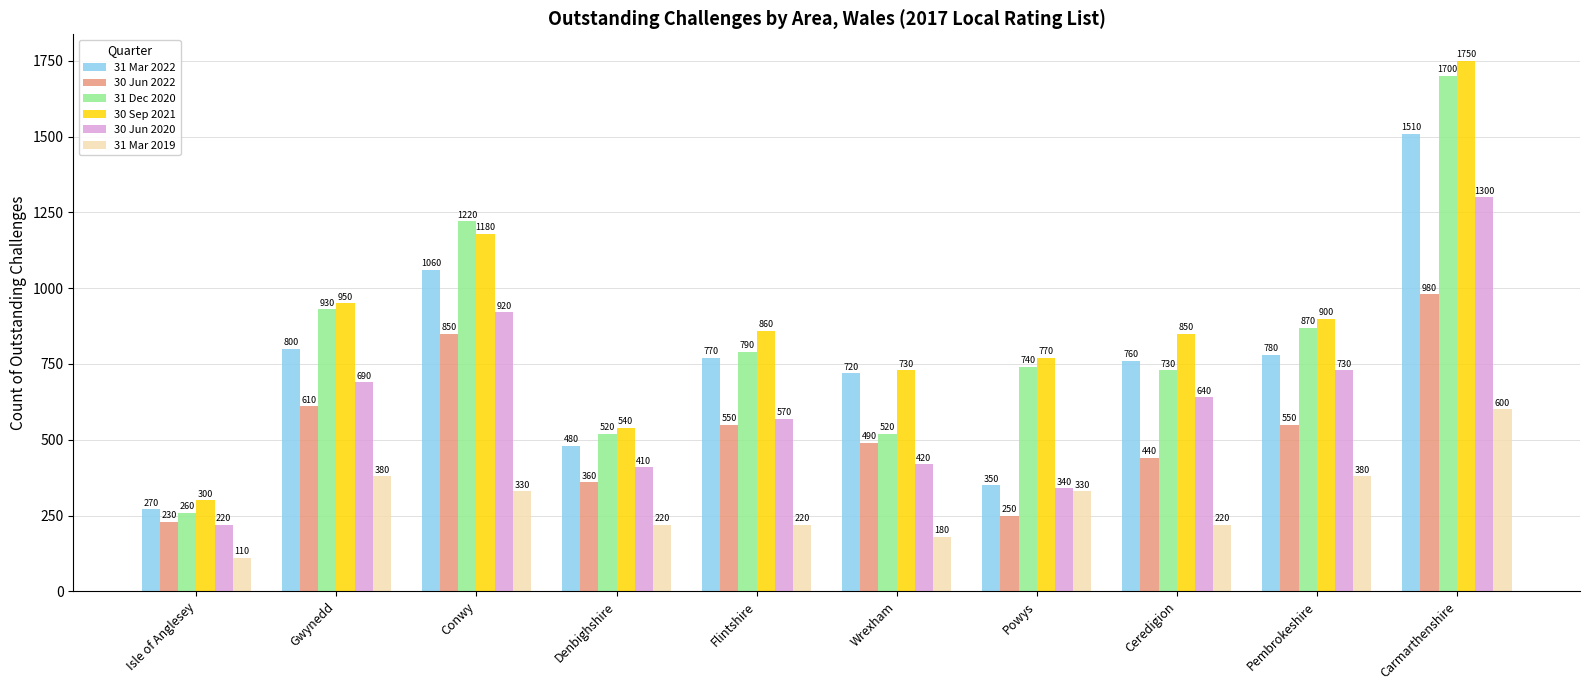

Rank the series by their maximum value, from lowest to highest.

31 Mar 2019, 30 Jun 2022, 30 Jun 2020, 31 Mar 2022, 31 Dec 2020, 30 Sep 2021